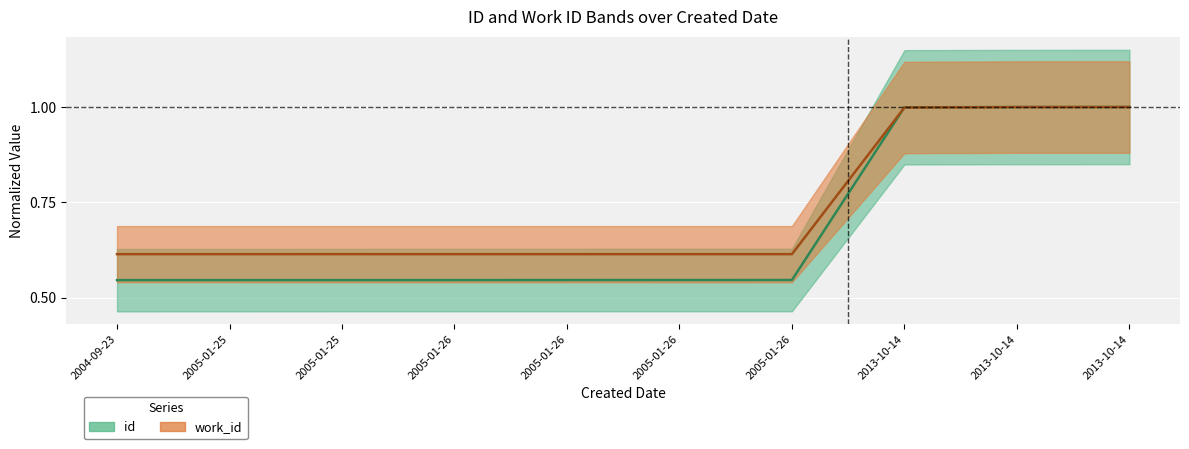

What are all the series names shown in the legend?

id, work_id